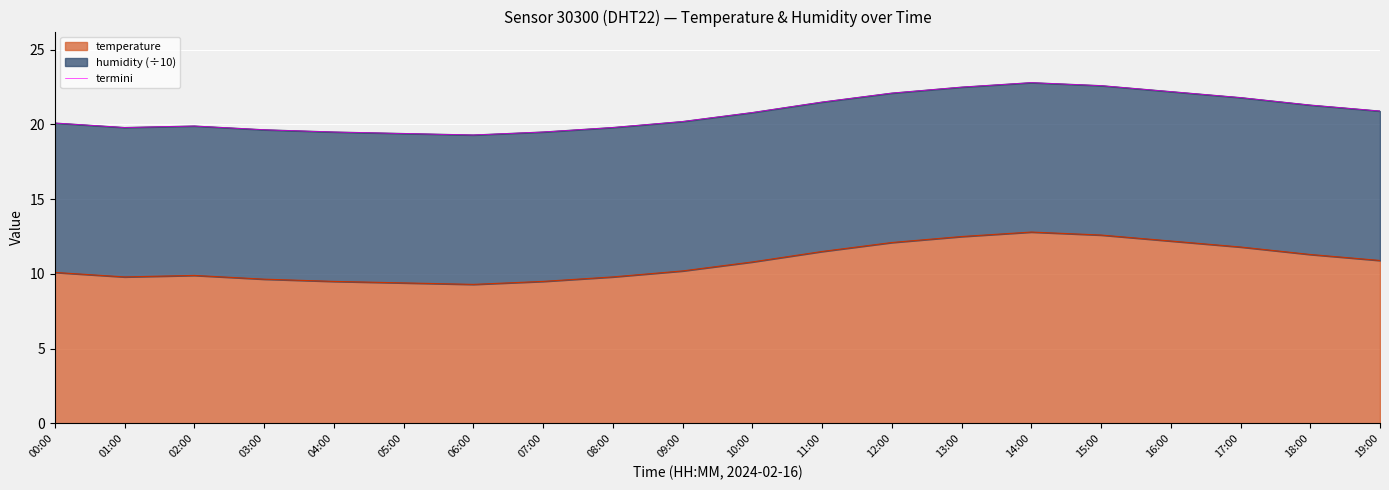

What is the label of the 14th point from the left?

13:00